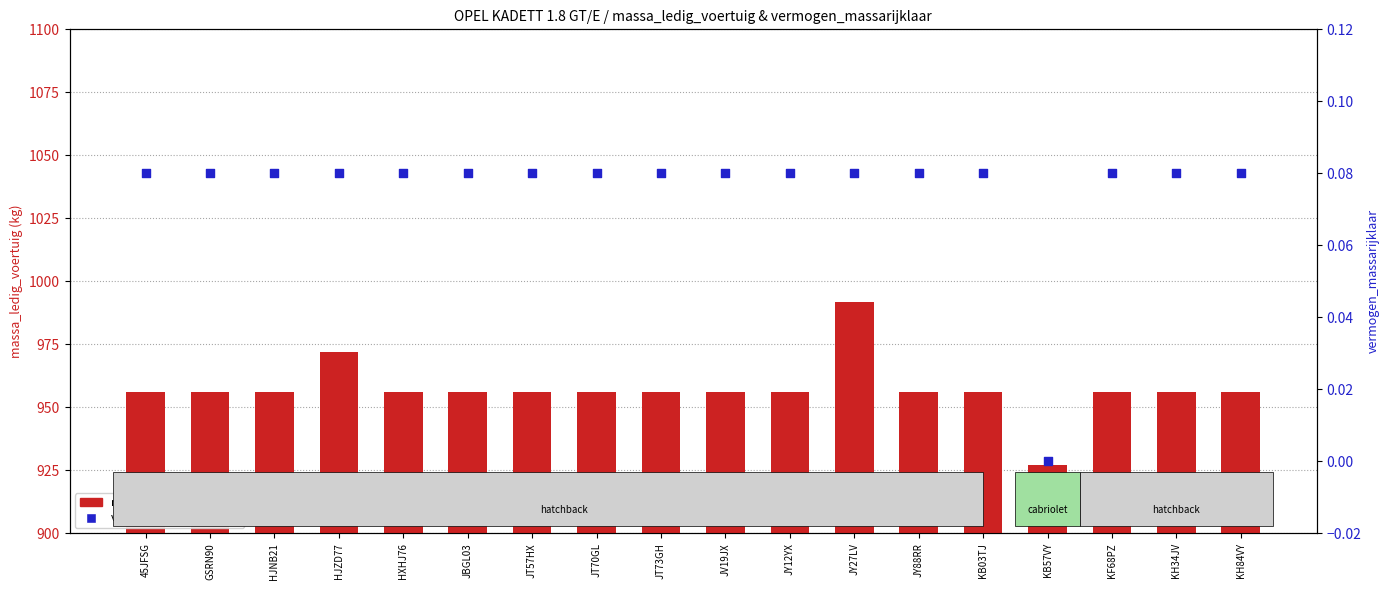

Which series reaches the minimum Y coordinate?

vermogen_massarijklaar